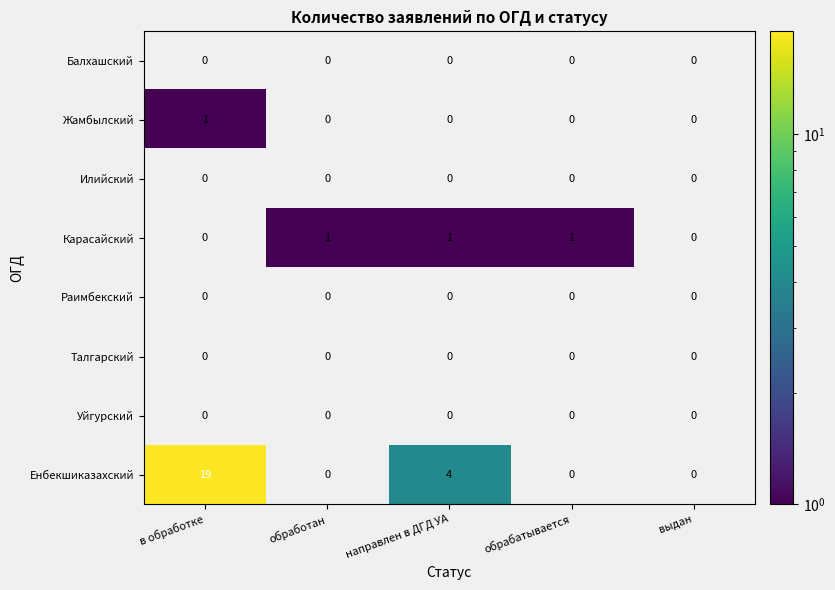

Is it true that Енбекшиказахский equals 19 at в обработке?

True